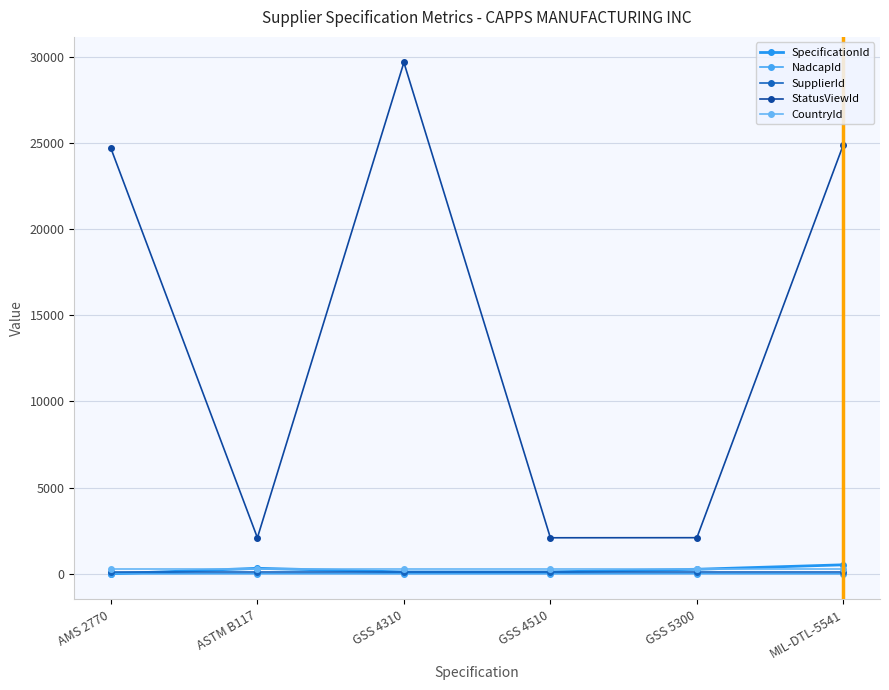

Reading left to right, what are all the values shown in this chart?

SpecificationId: AMS 2770=3	ASTM B117=321	GSS 4310=111	GSS 4510=114	GSS 5300=266	MIL-DTL-5541=525
NadcapId: AMS 2770=1	ASTM B117=8	GSS 4310=3	GSS 4510=3	GSS 5300=8	MIL-DTL-5541=3
SupplierId: AMS 2770=128	ASTM B117=128	GSS 4310=128	GSS 4510=128	GSS 5300=128	MIL-DTL-5541=128
StatusViewId: AMS 2770=24689	ASTM B117=2095	GSS 4310=29671	GSS 4510=2093	GSS 5300=2098	MIL-DTL-5541=24903
CountryId: AMS 2770=268	ASTM B117=268	GSS 4310=268	GSS 4510=268	GSS 5300=268	MIL-DTL-5541=268